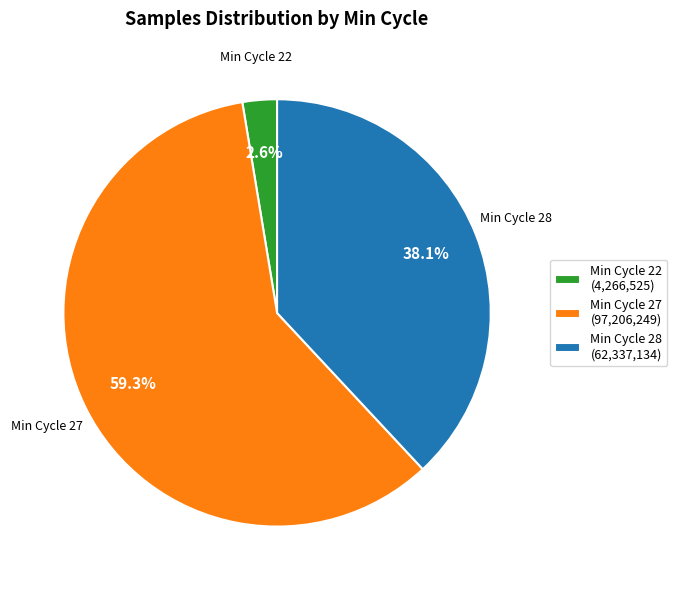

Which slice is the largest?

Min Cycle 27 (97,206,249)